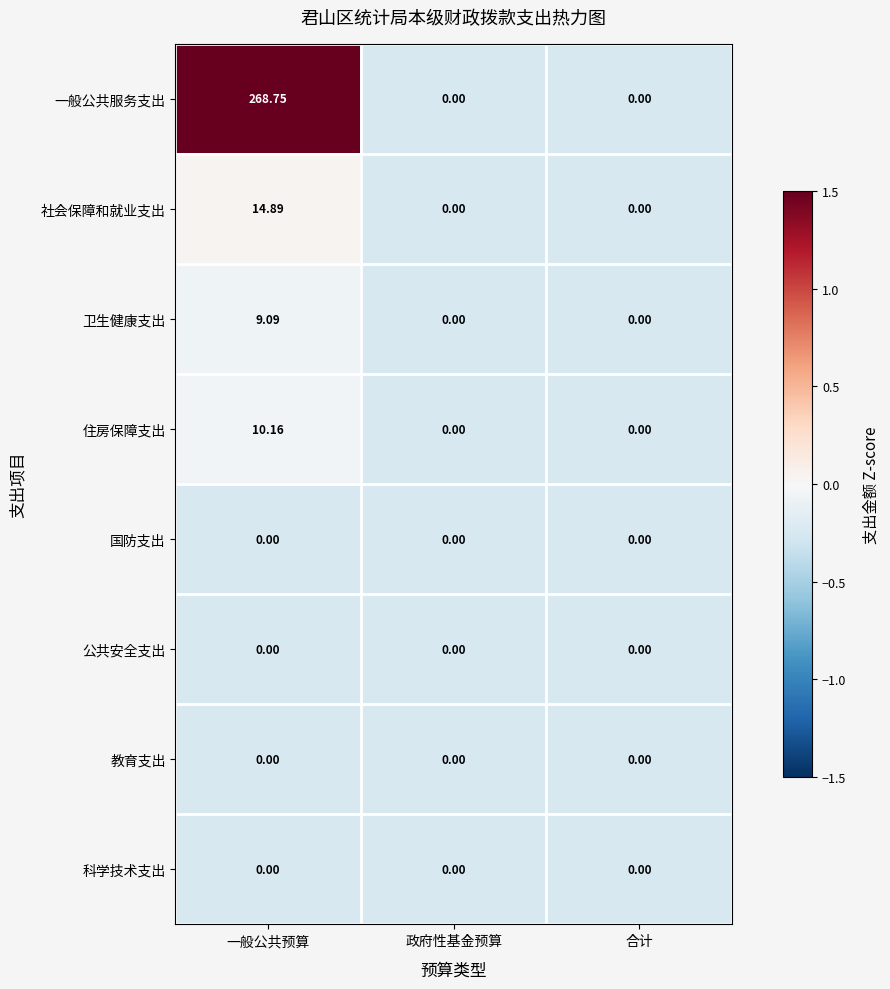

Which series changed the most between 一般公共预算 and 合计?

一般公共服务支出